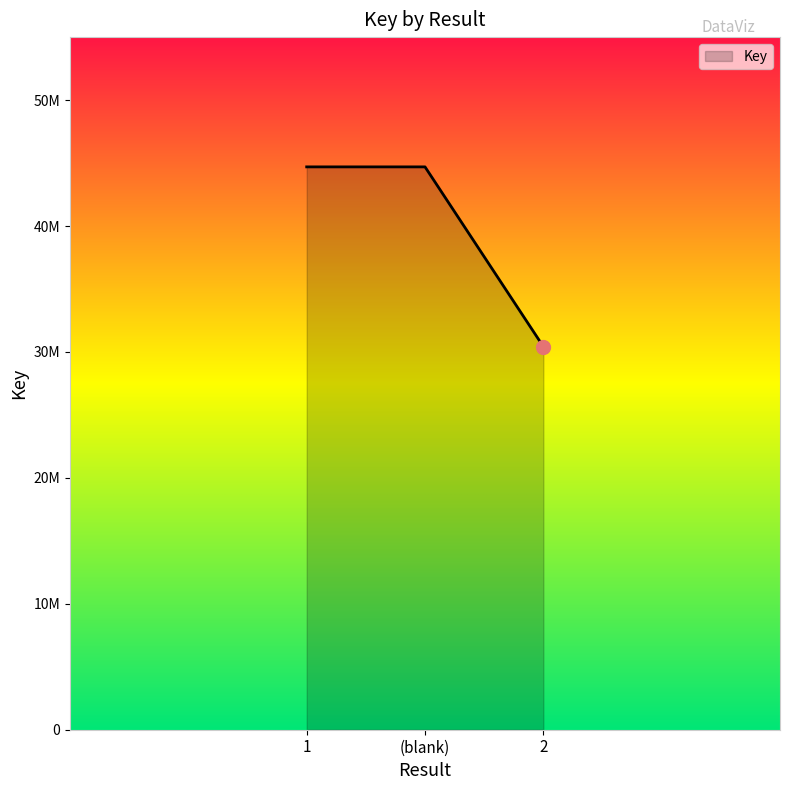

Does the chart have visible grid lines?

No